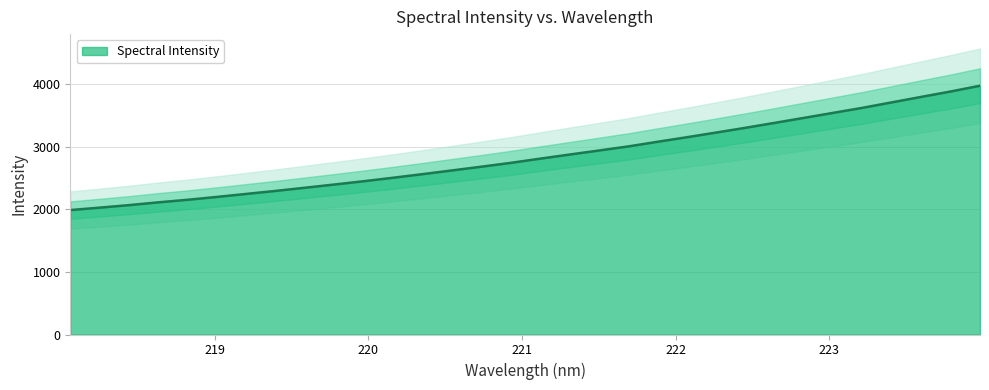

What is the minimum value for Spectral Intensity?

1985.6